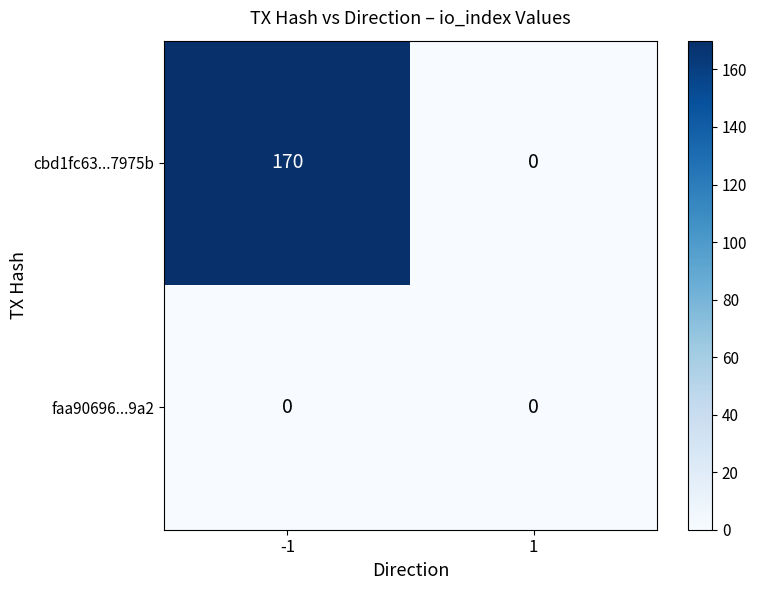

List the series in order of their overall mean, highest first.

cbd1fc63...7975b, faa90696...9a2